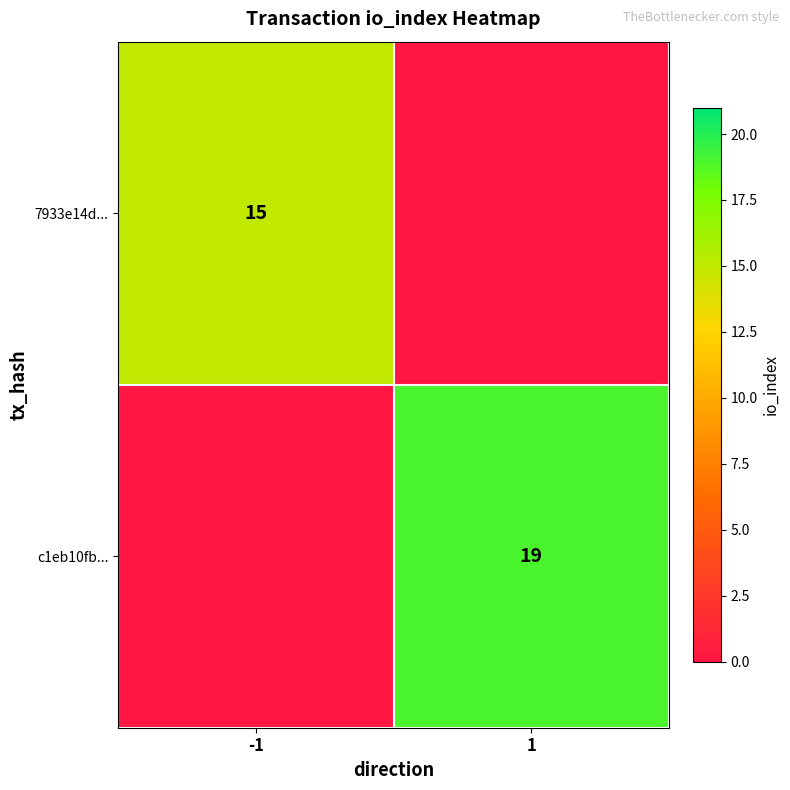

The value of c1eb10fb... at 1 is 19. True or false?

True